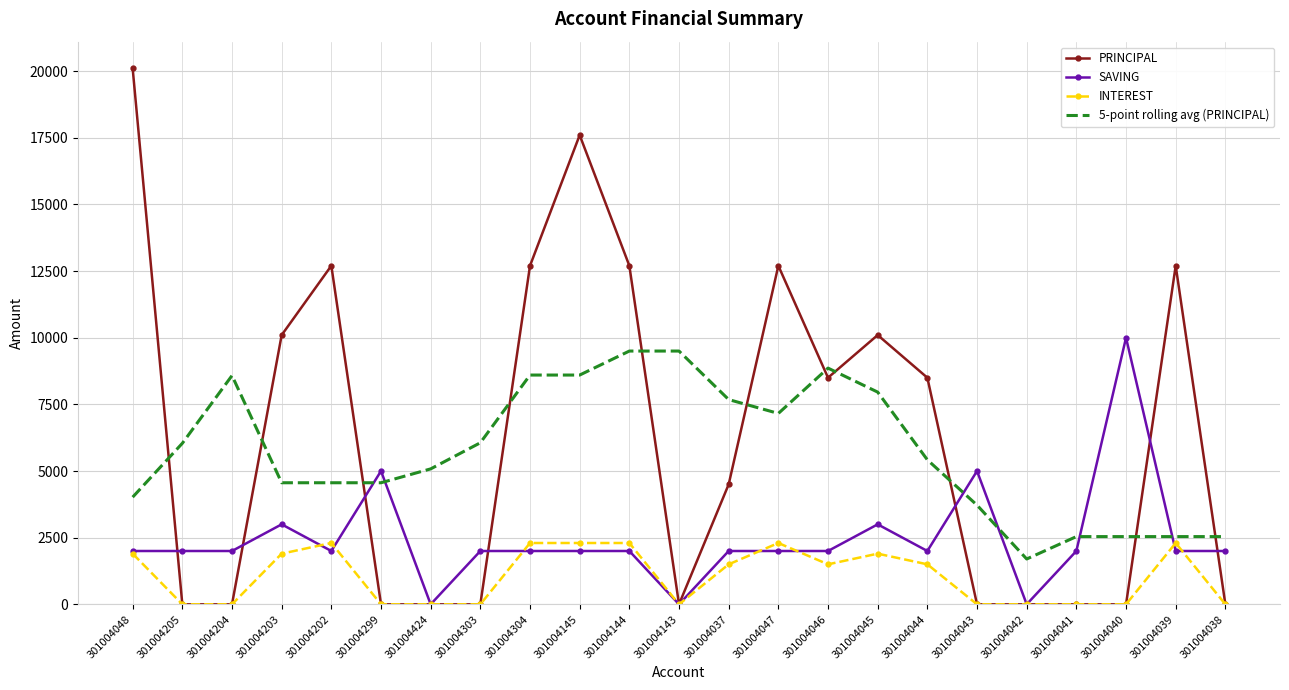

What is the highest value of the PRINCIPAL series?

20100